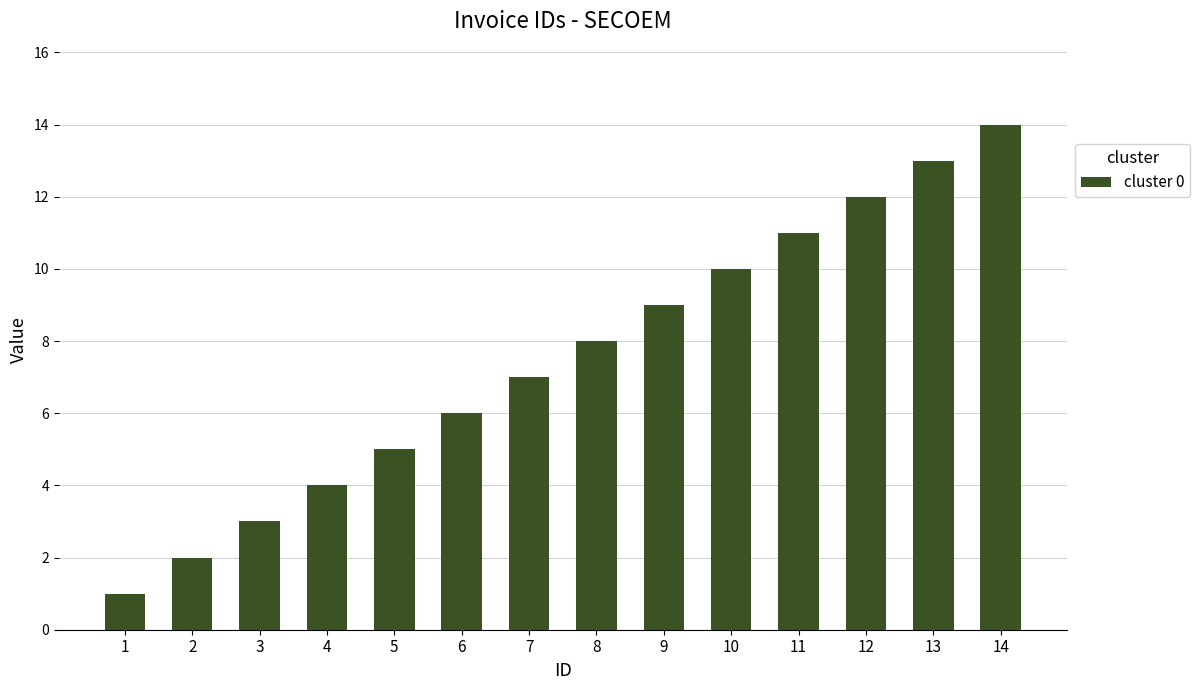

What is the difference between the maximum and minimum values?

13